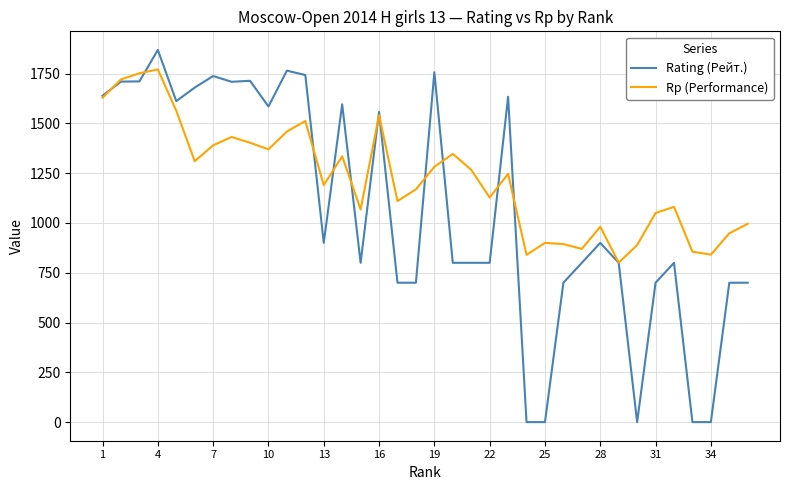

How many categories are shown in the chart?

36